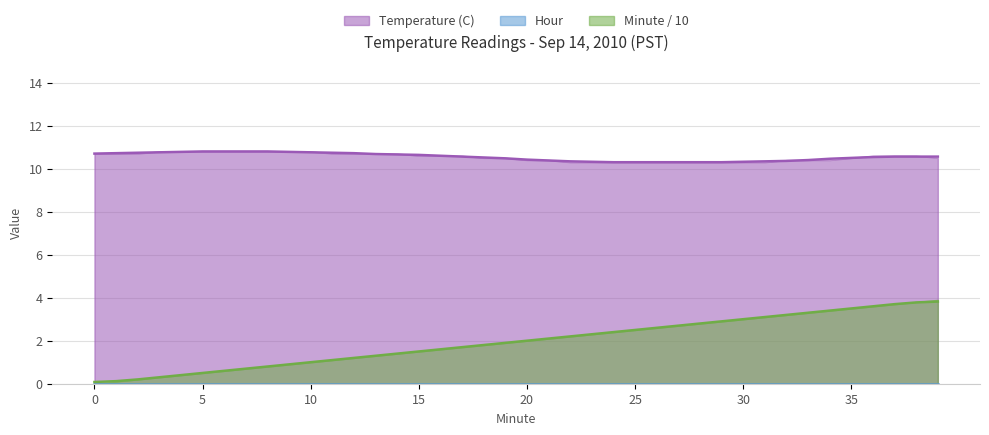

What is the sum of the Minute / 10 values at 27 and 18?

4.5